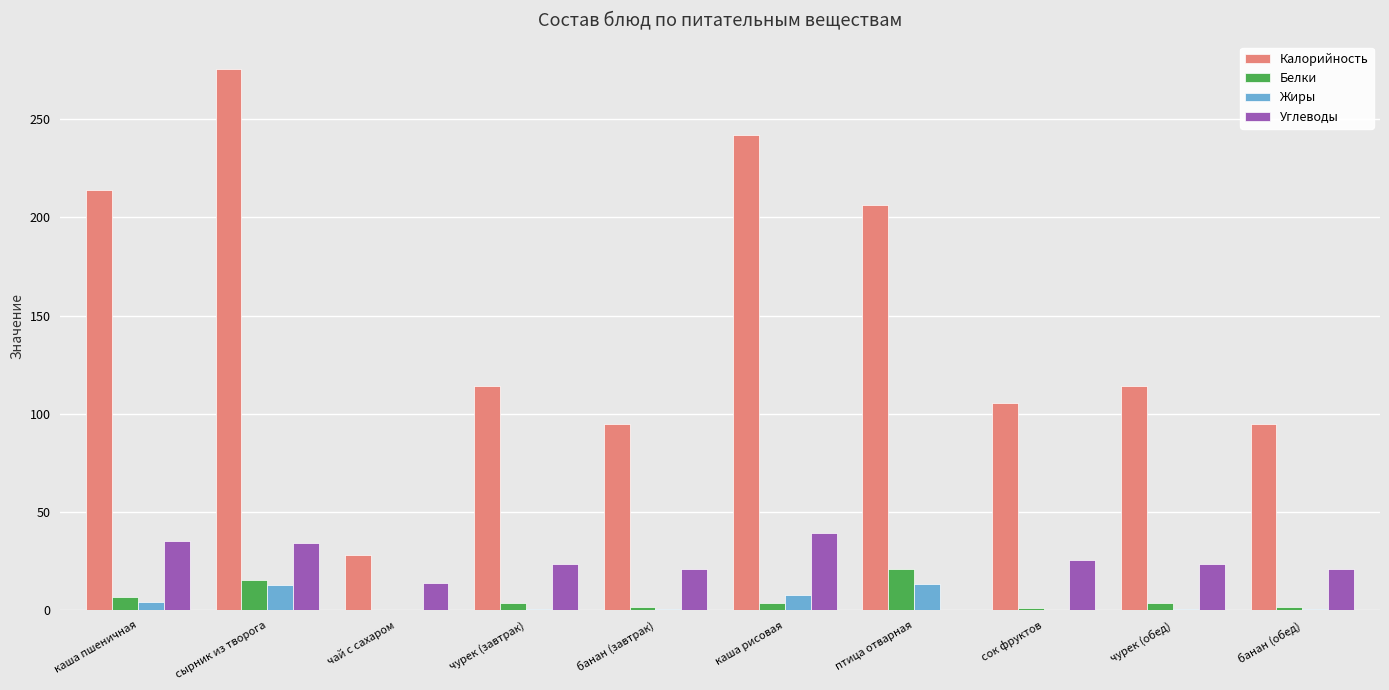

Which label corresponds to the largest value in the chart?

сырник из творога